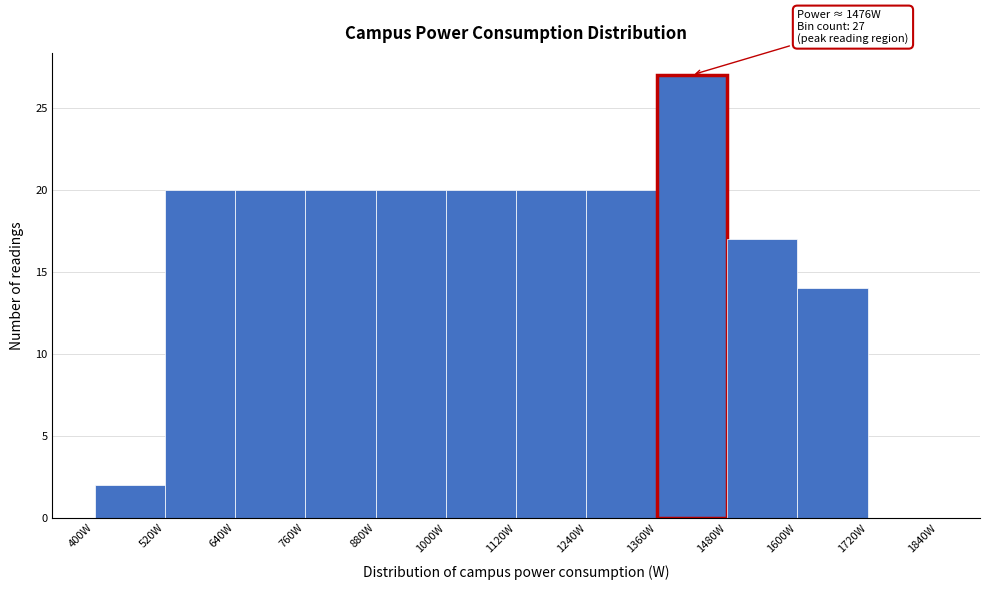

Over which range of the x-axis is the bar tallest?

1360 to 1480